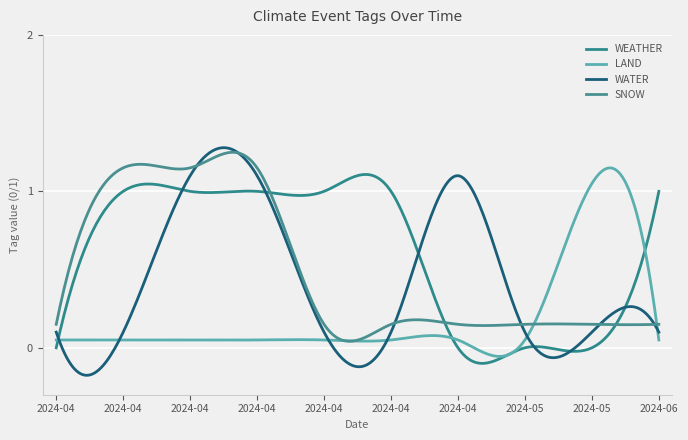

Which series has the largest total across all categories?

WEATHER